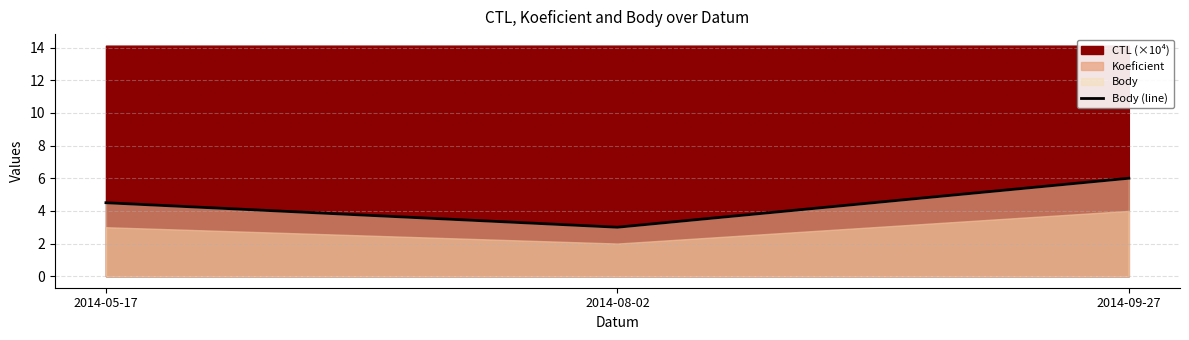

How many values are below 4?

1